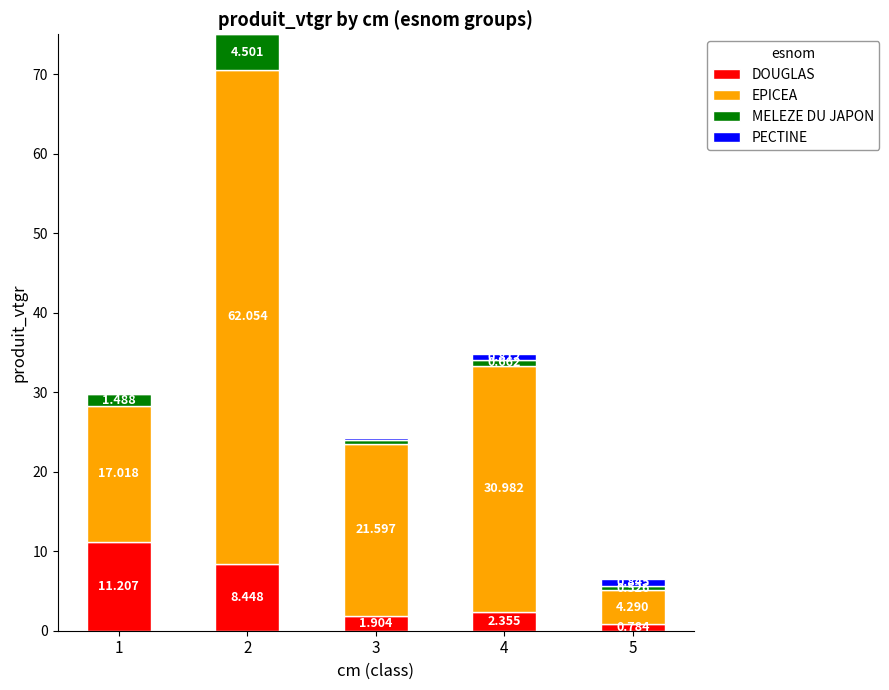

What are all the series names shown in the legend?

DOUGLAS, EPICEA, MELEZE DU JAPON, PECTINE